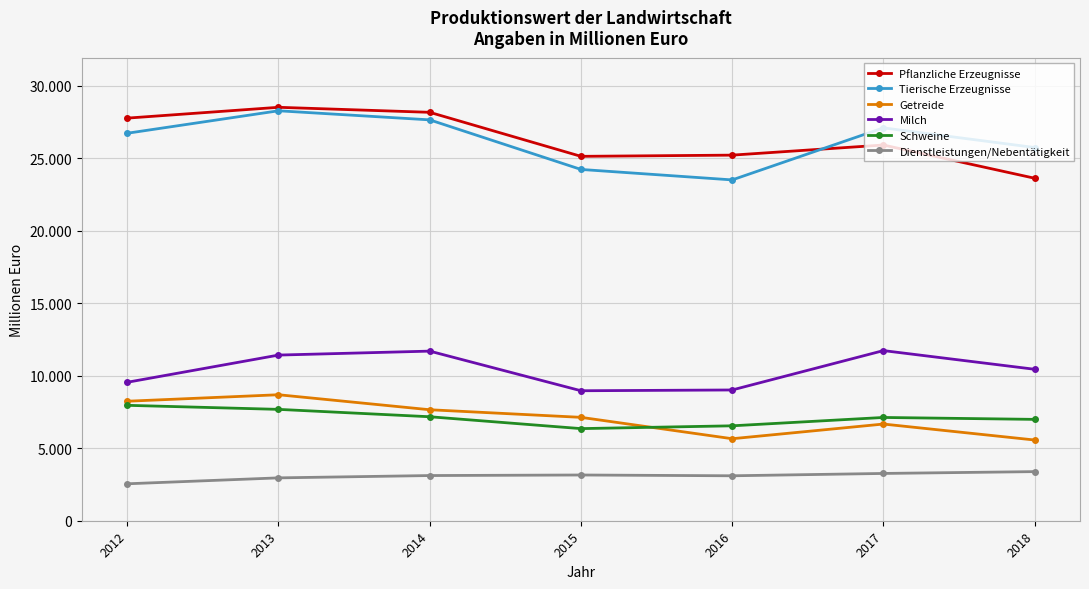

What are all the series names shown in the legend?

Pflanzliche Erzeugnisse, Tierische Erzeugnisse, Getreide, Milch, Schweine, Dienstleistungen/Nebentätigkeit